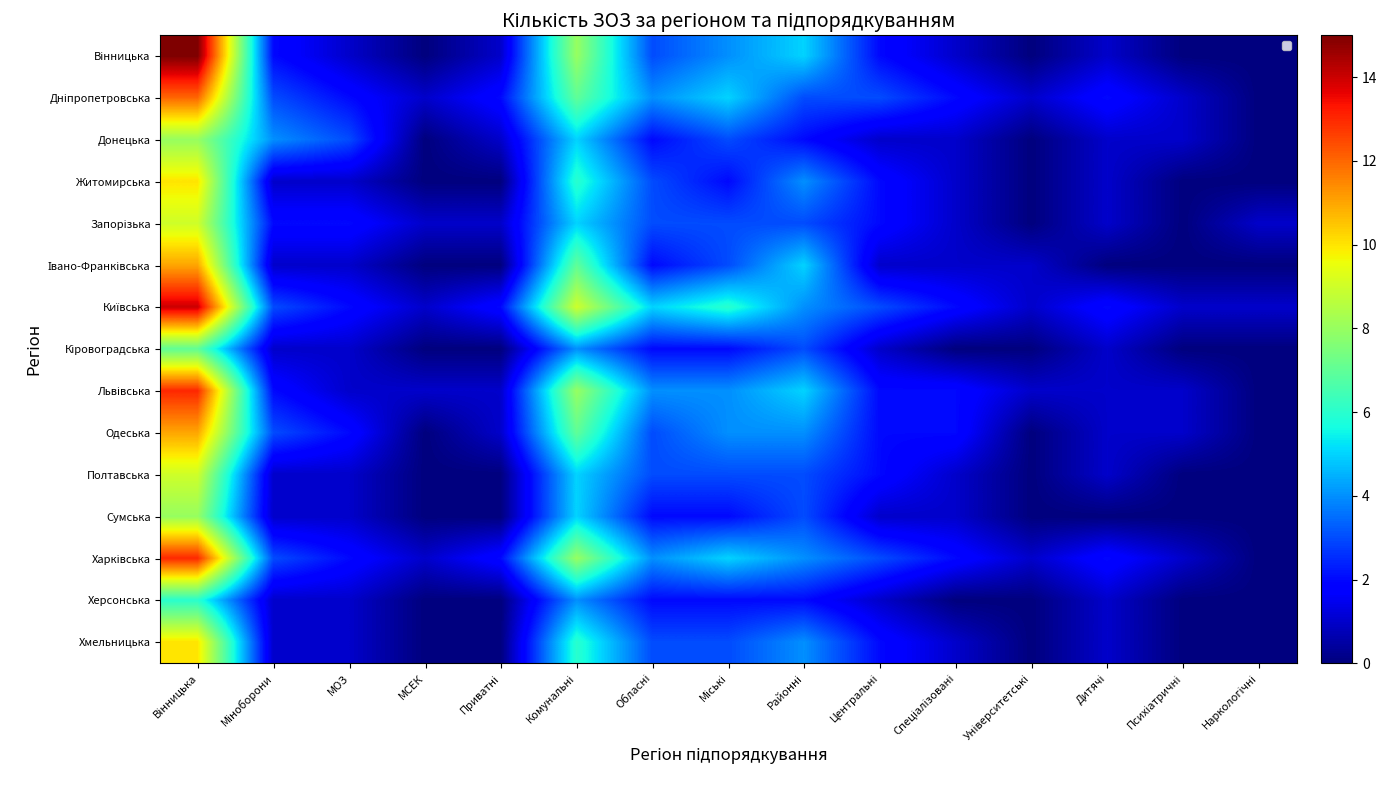

At how many categories does at least one series exceed 14?

1